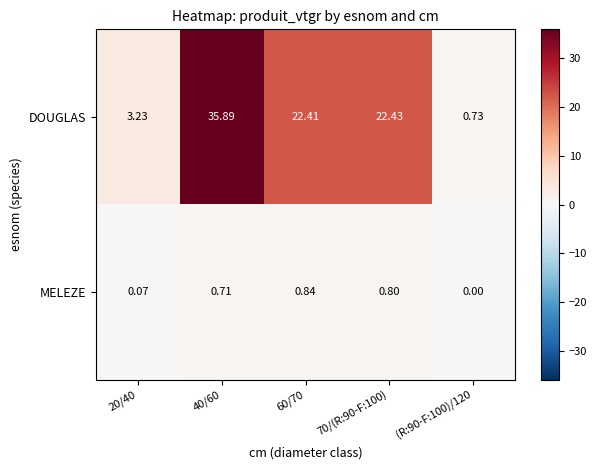

Is the value of MELEZE at 70/(R:90-F:100) greater than the value of DOUGLAS at 20/40?

No